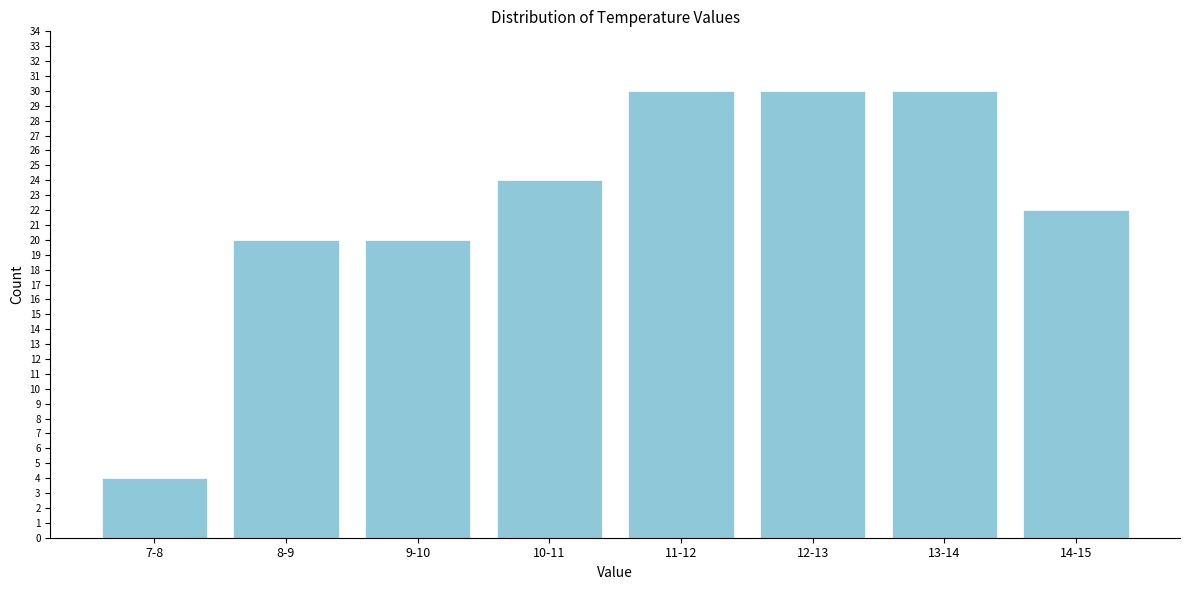

Reading left to right, what are all the values shown in this chart?

4	20	20	24	30	30	30	22